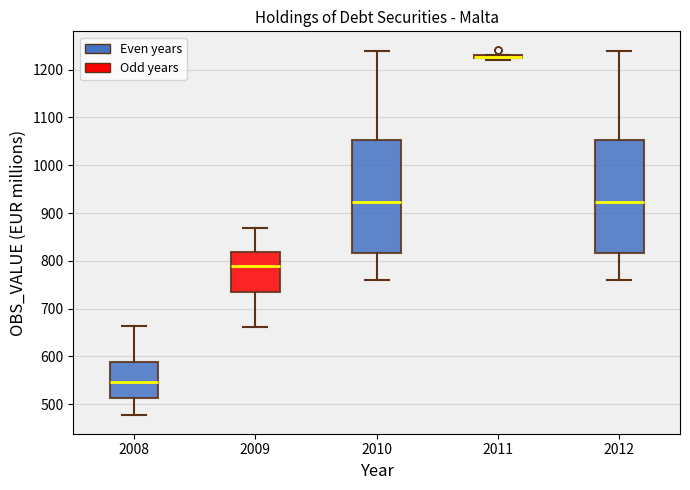

Where does the lower whisker of the box at x = 2010 end on the y-axis? The values are not printed on the chart, so give them approximately, as read against the axis.

760